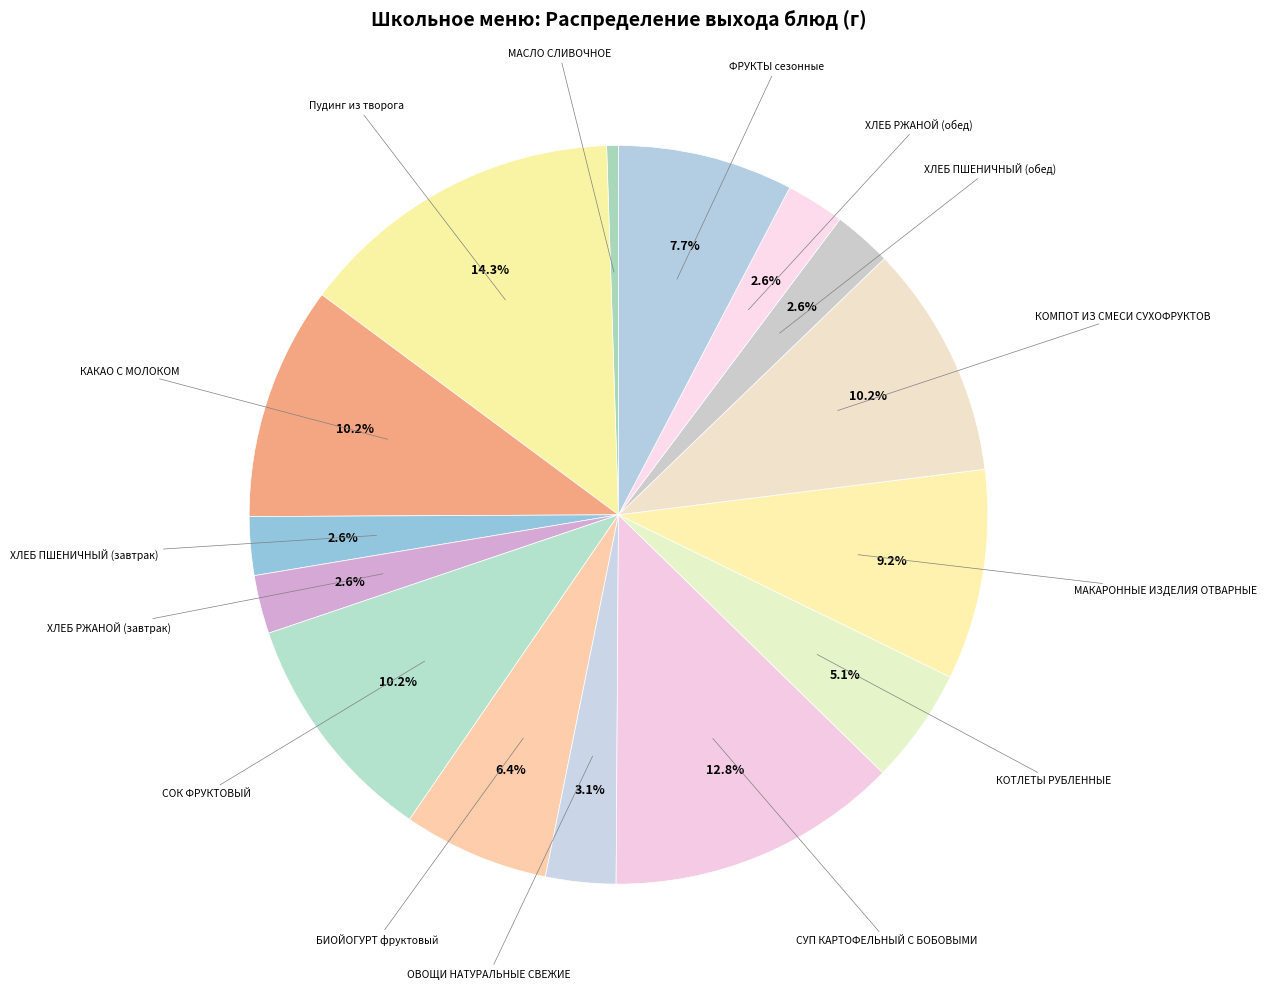

Does any single category account for the majority?

No